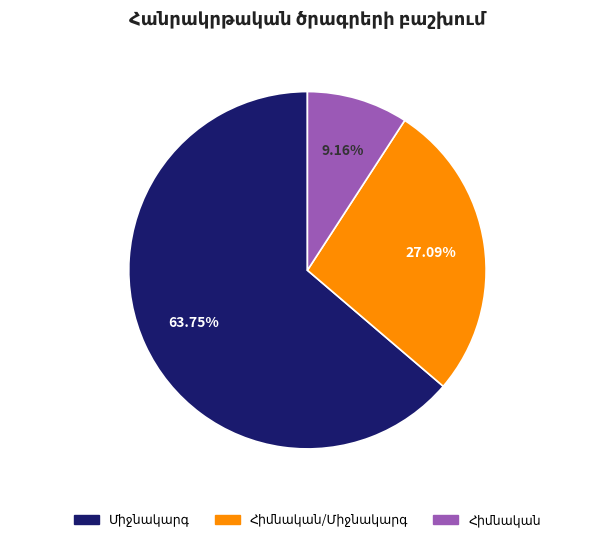

Does any single category account for the majority?

Yes